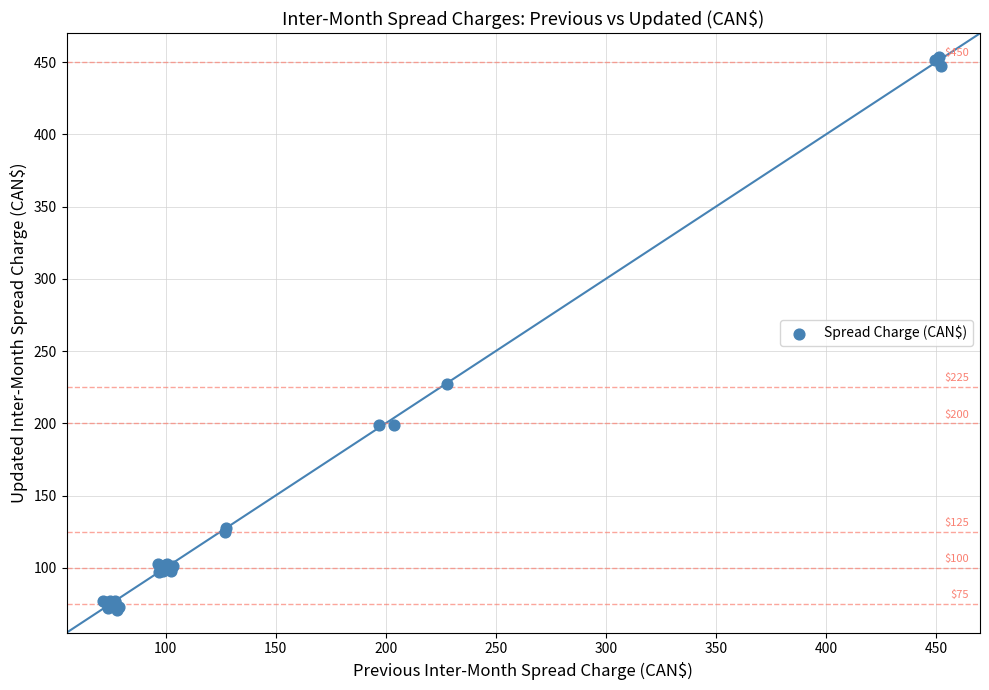

What Y value in the scatter plot is closest to 262?

227.0